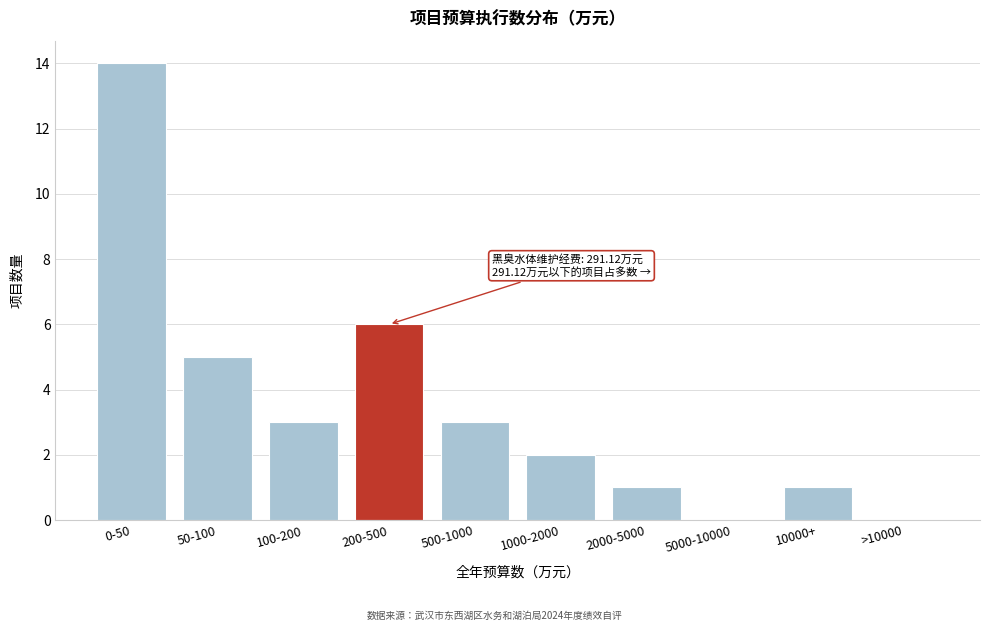

Reading left to right, transcribe all the data shown in this chart.

0-50=14	50-100=5	100-200=3	200-500=6	500-1000=3	1000-2000=2	2000-5000=1	5000-10000=0	10000+=1	>10000=0